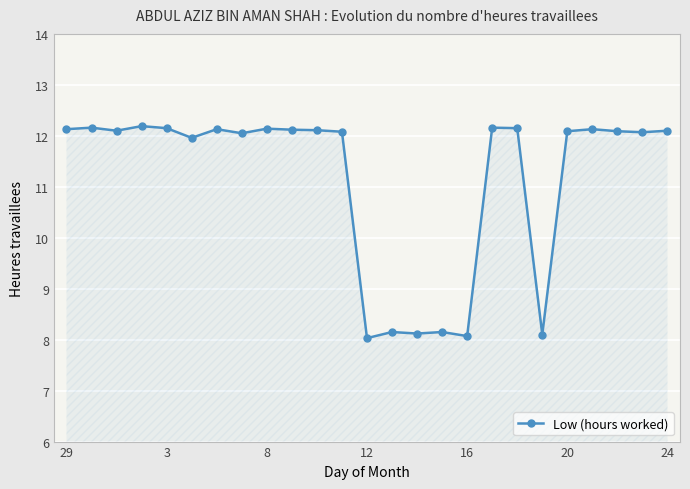

How many data points are less than 12?

7